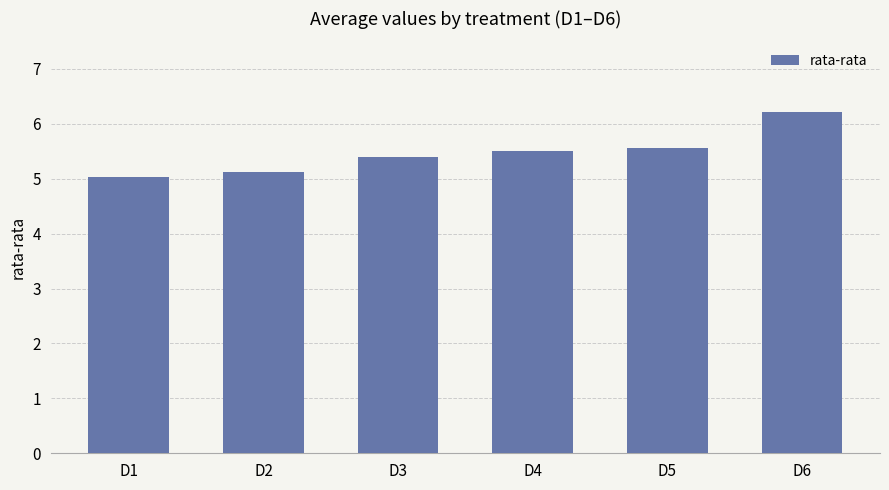

At which category does the chart reach its minimum across all series?

D1